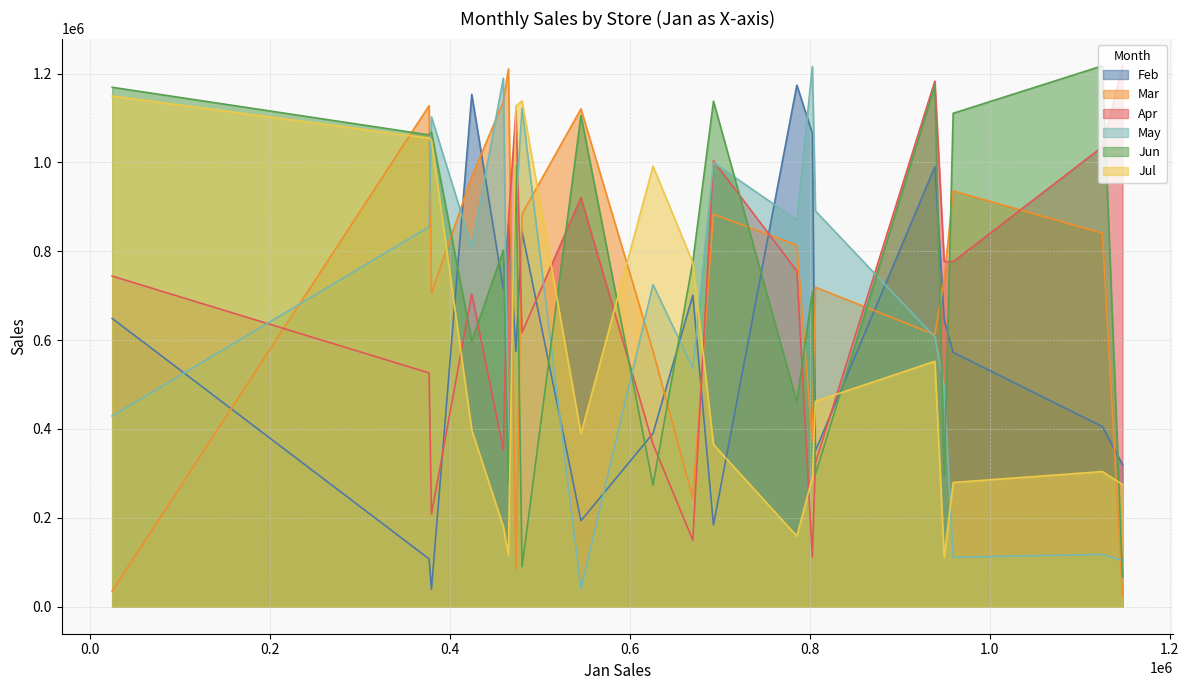

The value of May at store-11 is 38789. True or false?

False